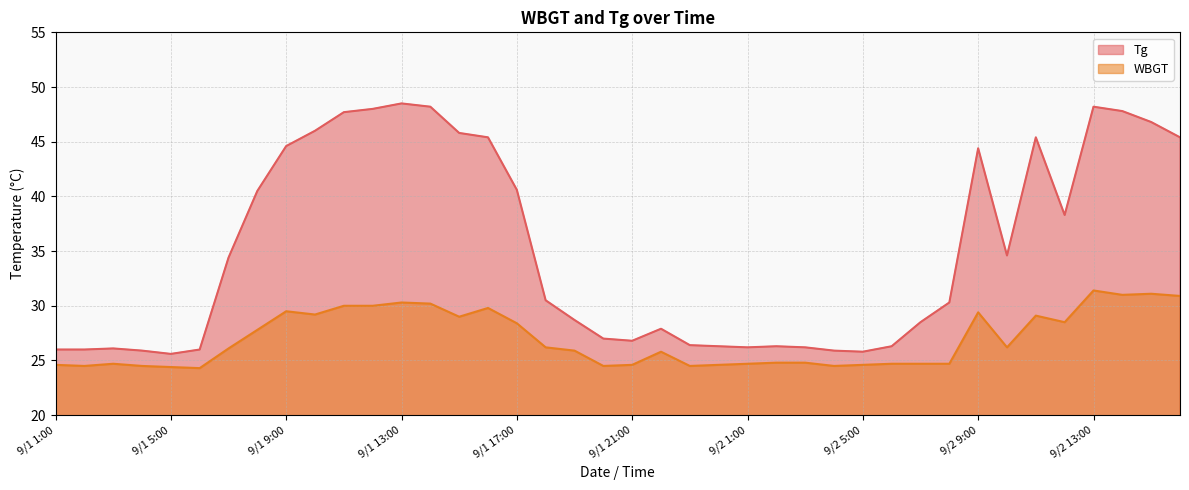

Where does the WBGT series first go above 26?

9/1 7:00